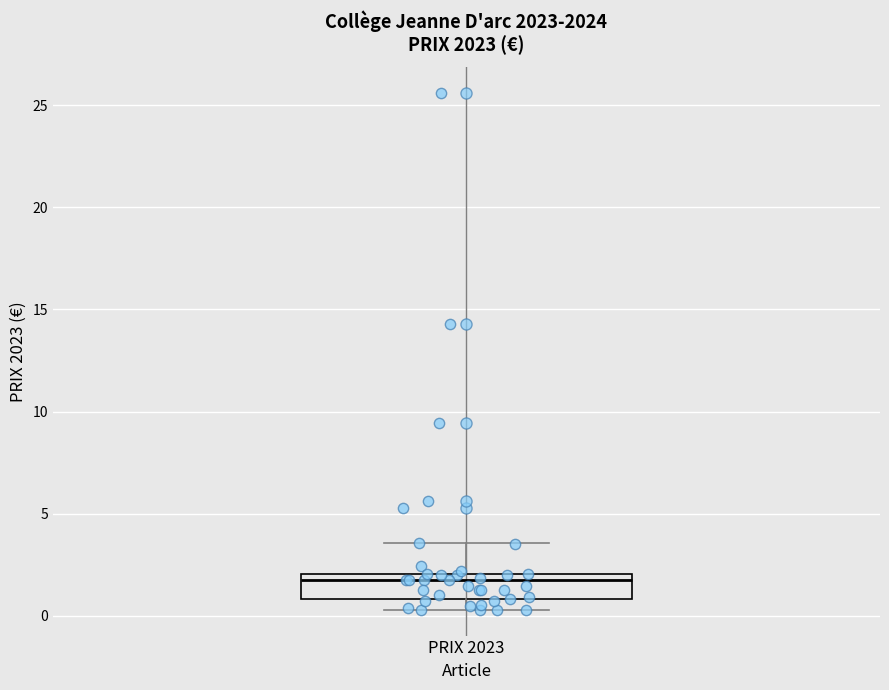

Read this box plot against the y-axis: the position of the median line, the range covered by the box, and the ends of both whiskers. The values are not printed on the chart, so give them approximately, as read against the axis.

median 1.5, box 1.0 to 2.0, whiskers 0.5 to 3.5